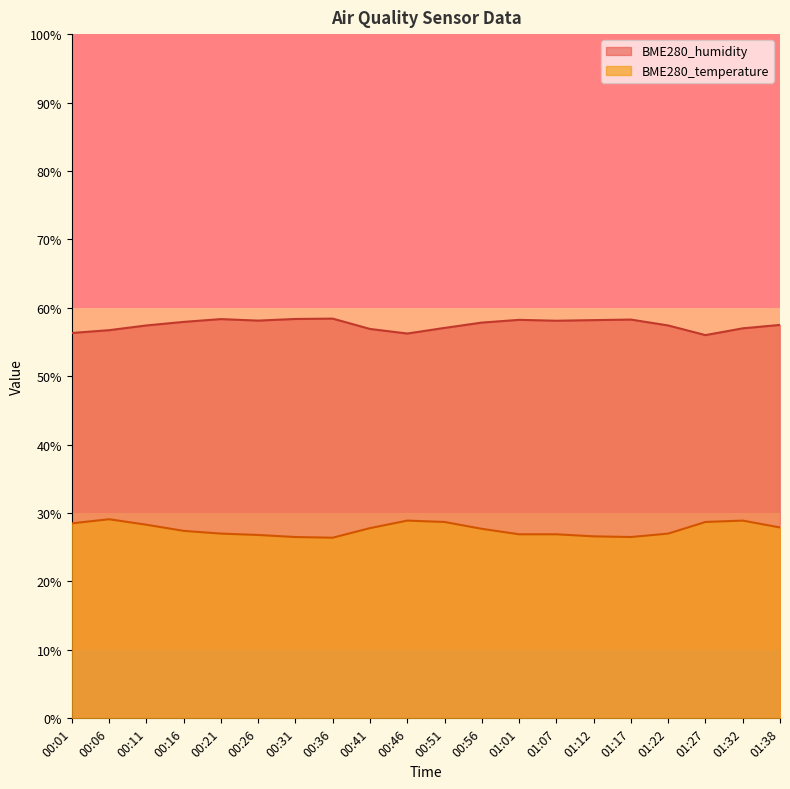

List the series in order of their overall mean, highest first.

BME280_humidity, BME280_temperature